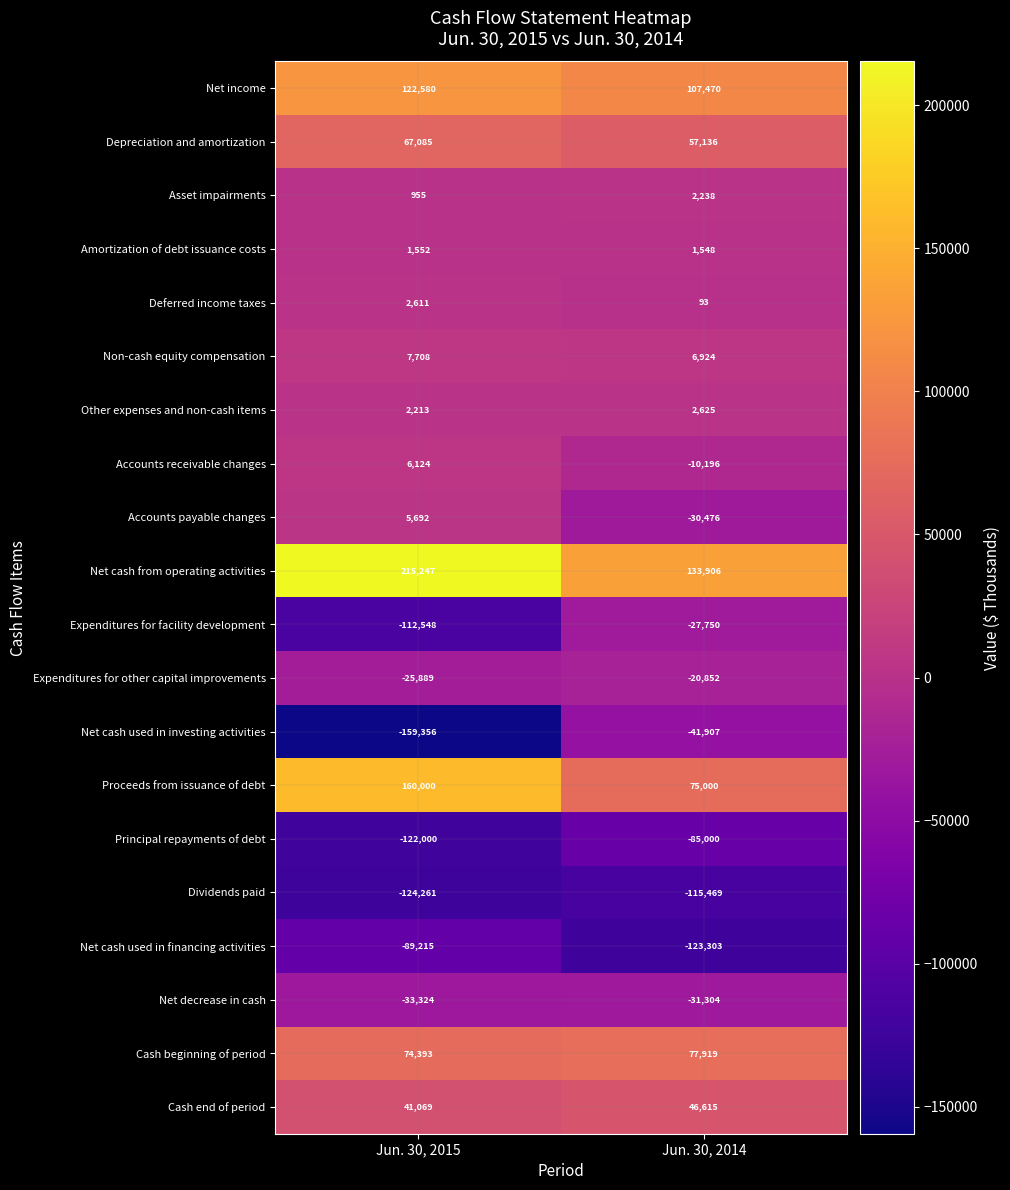

True or false: Accounts receivable changes has a value of 6124 at Jun. 30, 2015.

True